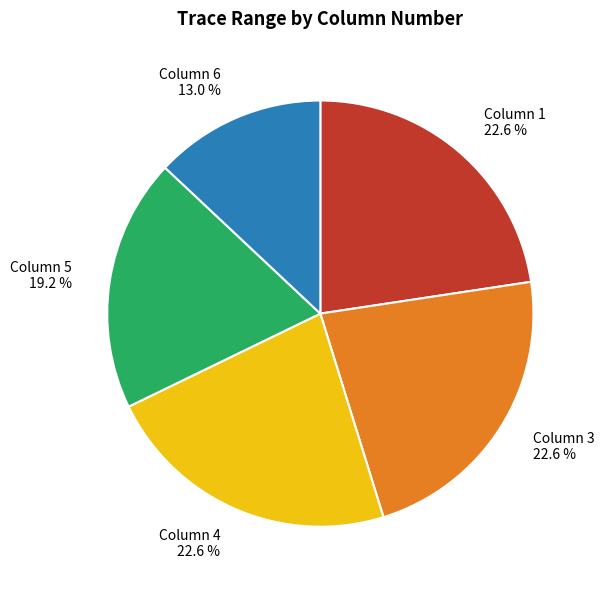

What percentage is the Column 3 slice, to the nearest percent?

23%